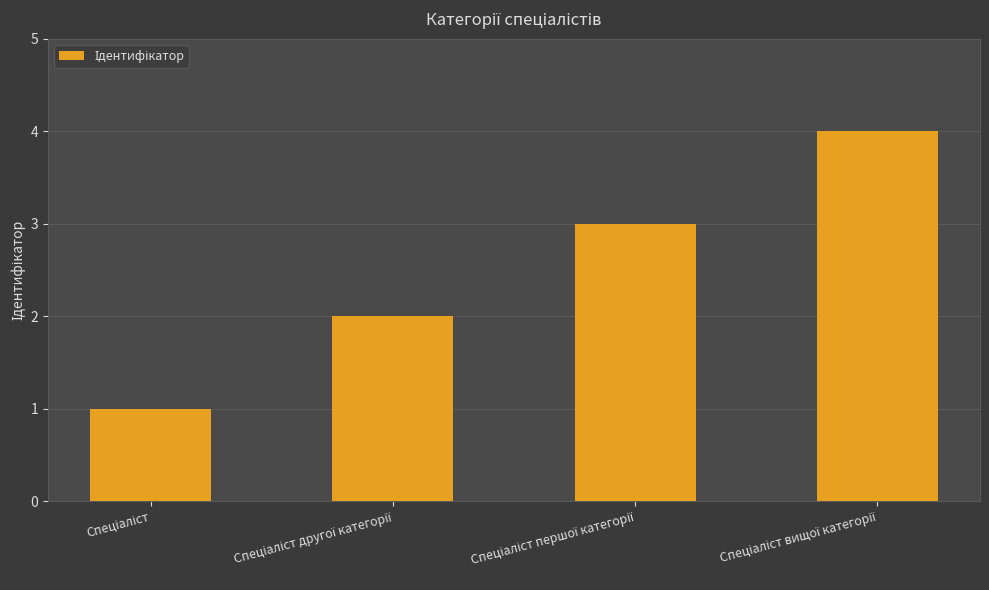

Reading left to right, extract all data points from this chart.

1	2	3	4